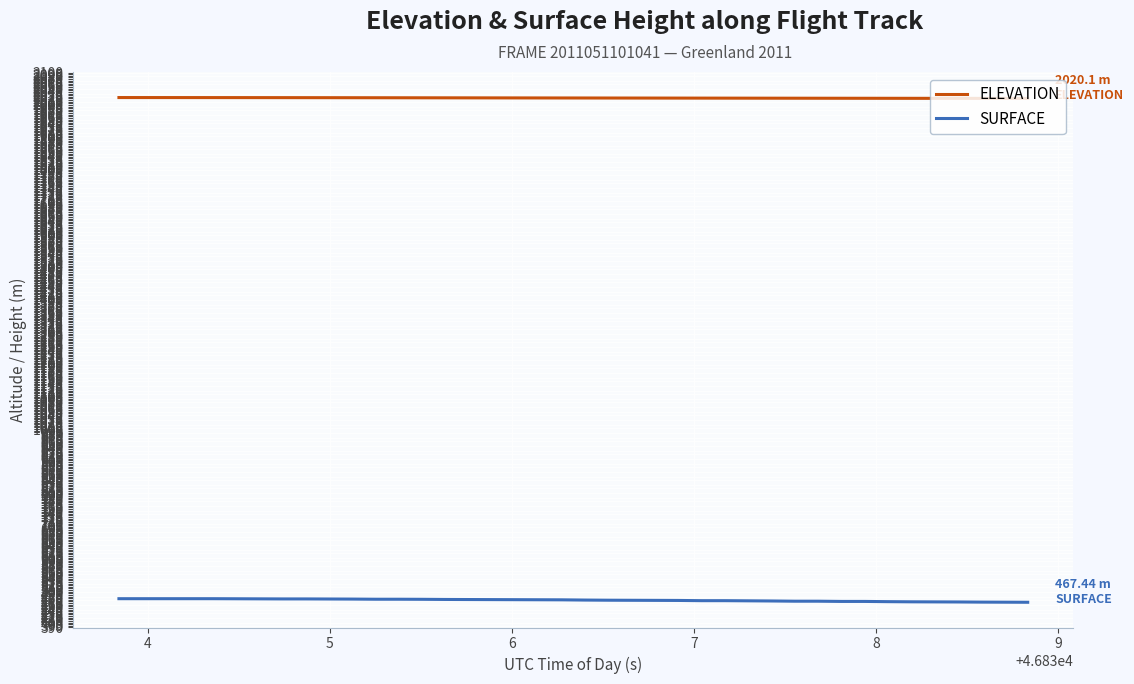

Which series has the largest total across all categories?

ELEVATION